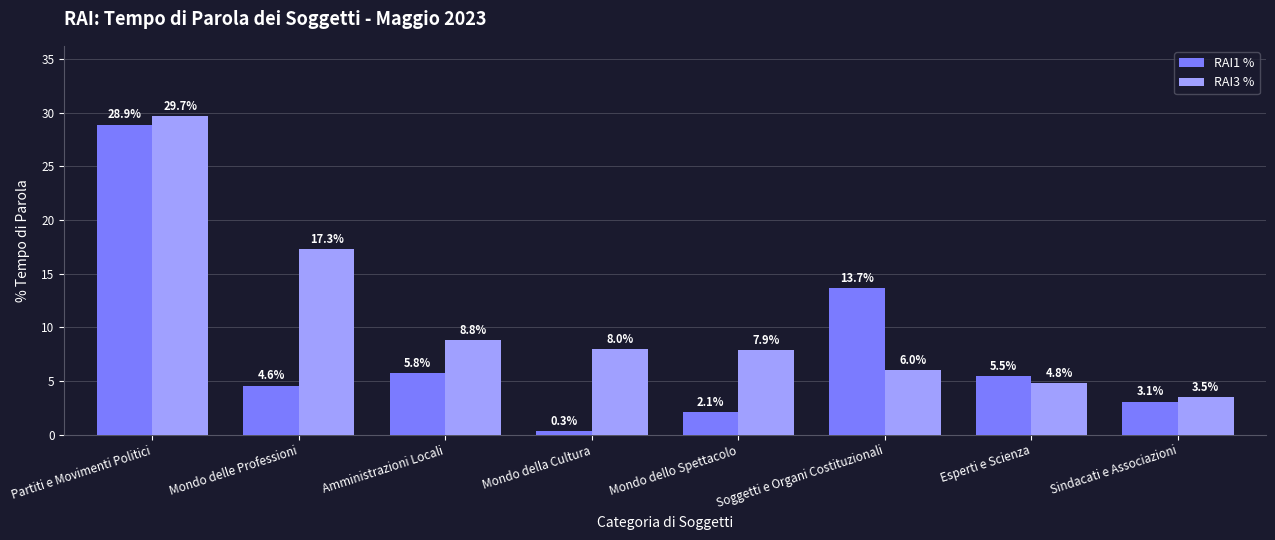

What is the total value across all series at Amministrazioni Locali?

14.6